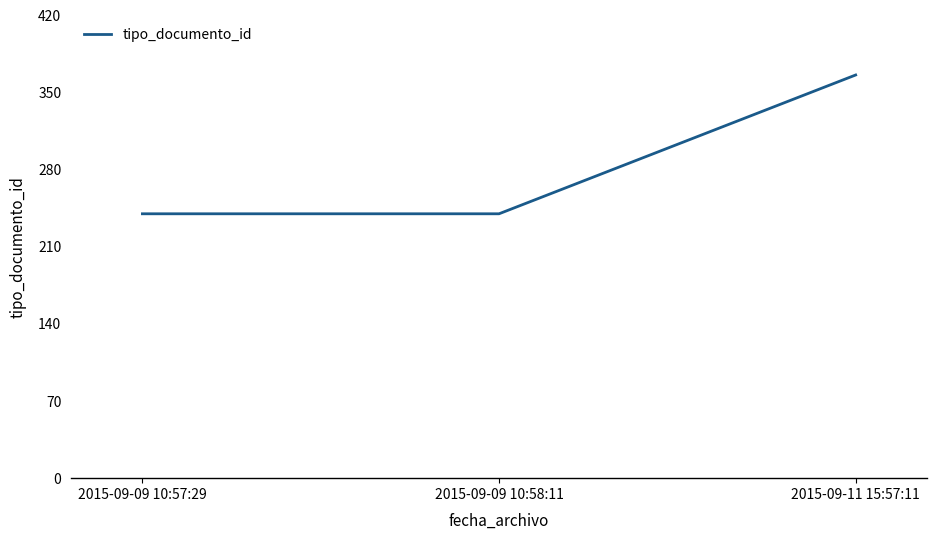

What is the change in value from 2015-09-09 10:57:29 to 2015-09-11 15:57:11?

+126